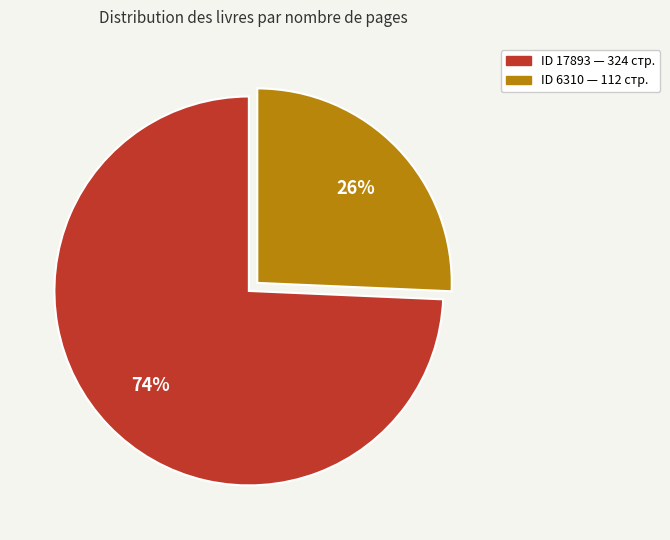

How many slices are in this pie chart?

2